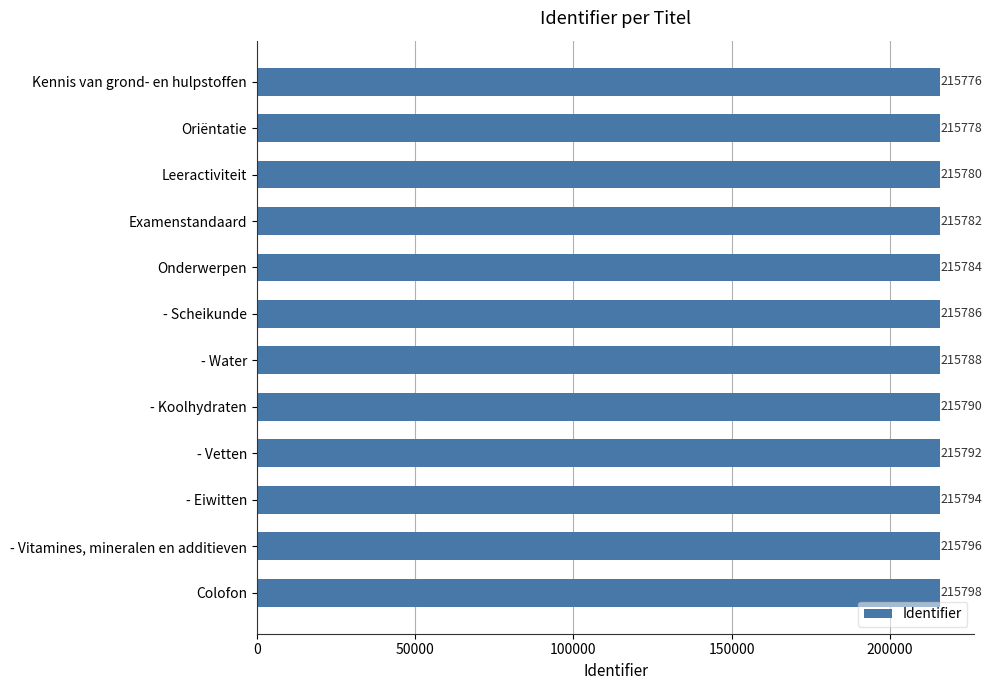

What is the ratio of the value at - Scheikunde to the value at Oriëntatie?

1.0